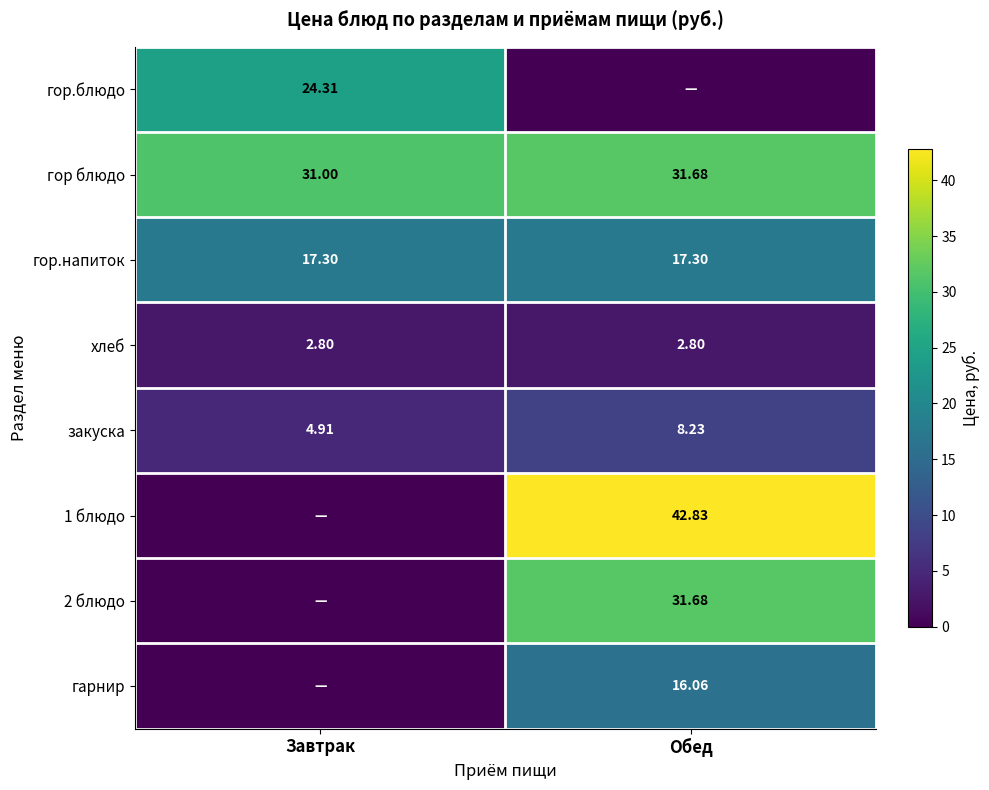

The value of гор.блюдо at Обед is 16.8. True or false?

False